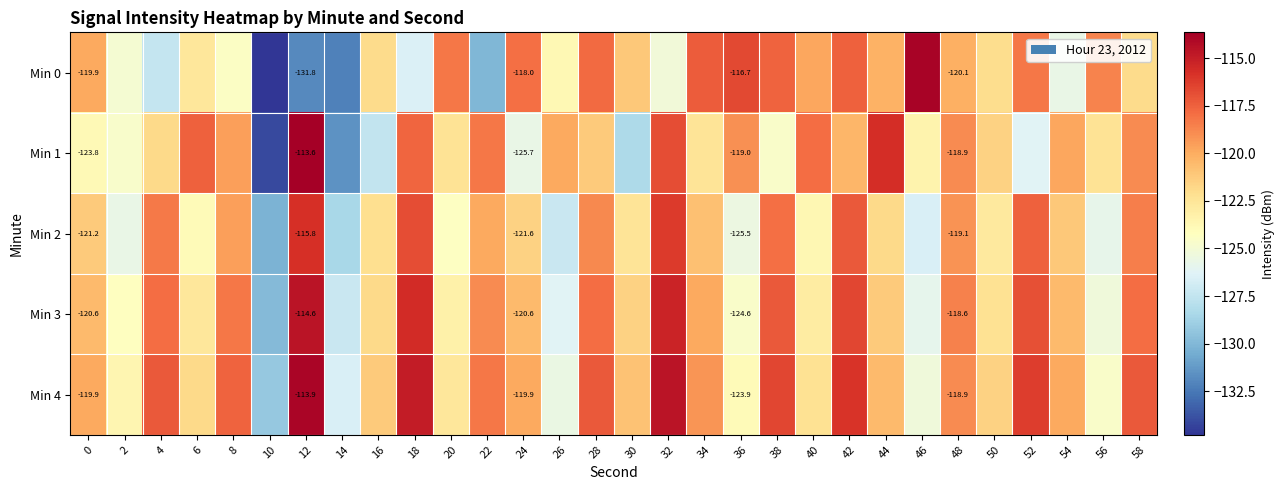

At which label does Min 2 first exceed -121?

4